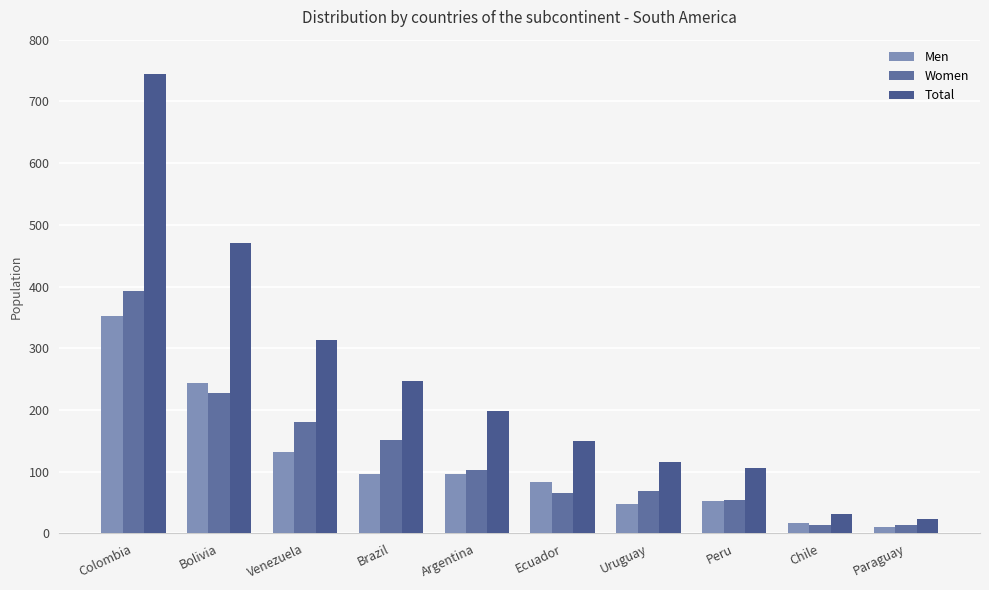

List the series in order of their peak value, highest first.

Total, Women, Men